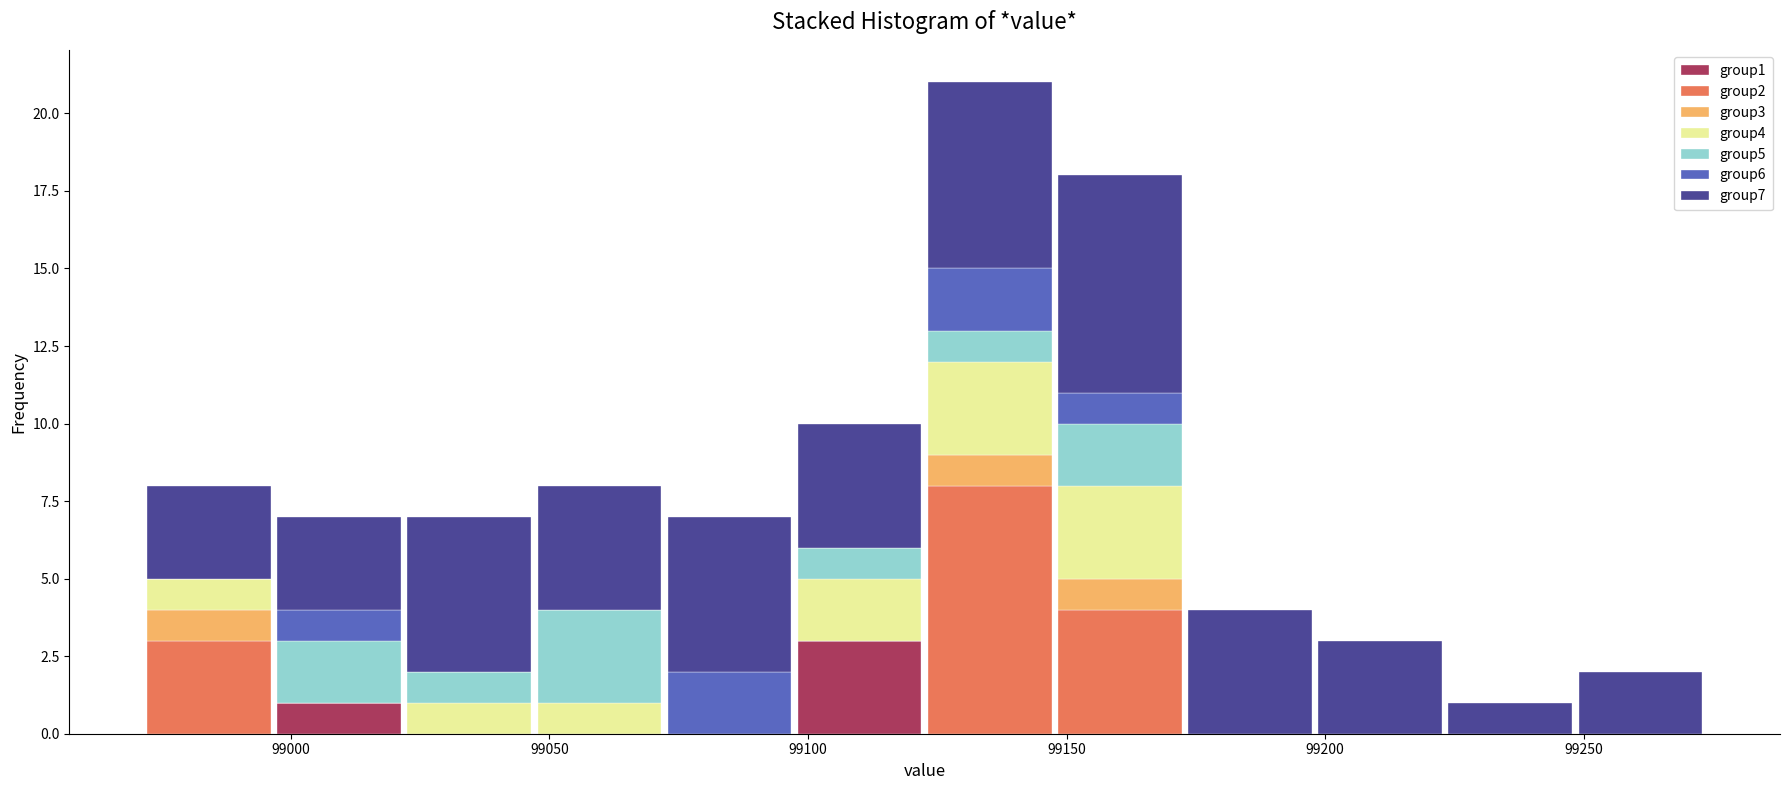

What is the total height of the stacked bar covering 99070 to 99095 on the x-axis? Neither the bar edges nor the heights are printed on the chart, so give them approximately, as read against the axes.

7